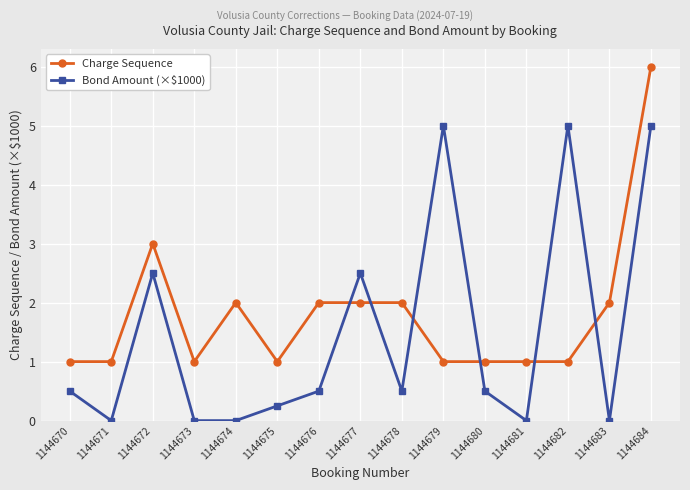

What is the spread (max minus min) of values at 1144681?

1.0